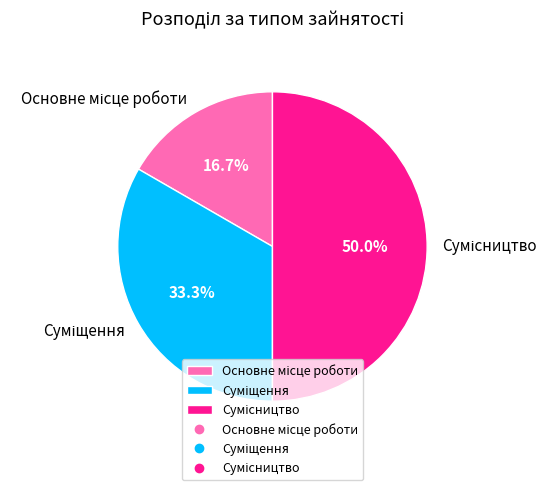

Which category has the biggest portion of the pie?

Сумісництво